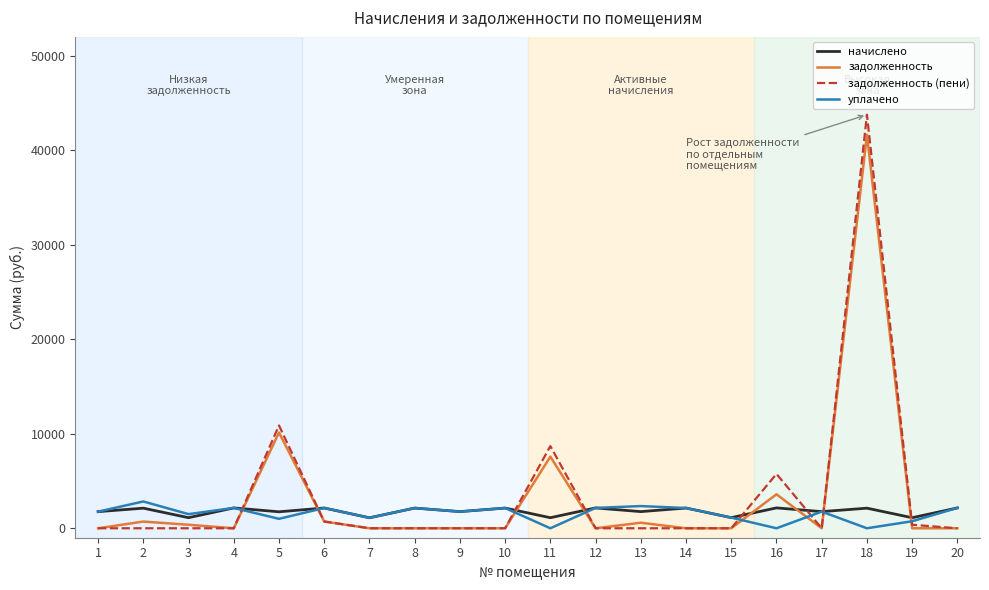

True or false: задолженность has a value of 0.0 at 14.

True